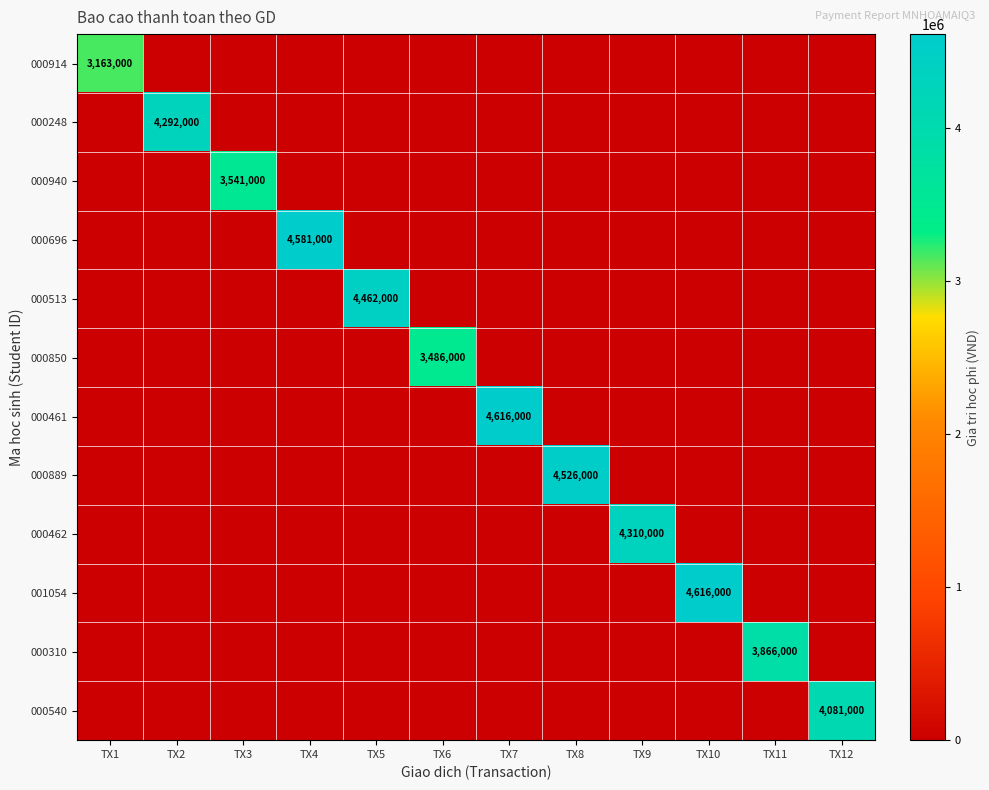

Rank the categories by 000461 value from highest to lowest.

TX7, TX1, TX2, TX3, TX4, TX5, TX6, TX8, TX9, TX10, TX11, TX12